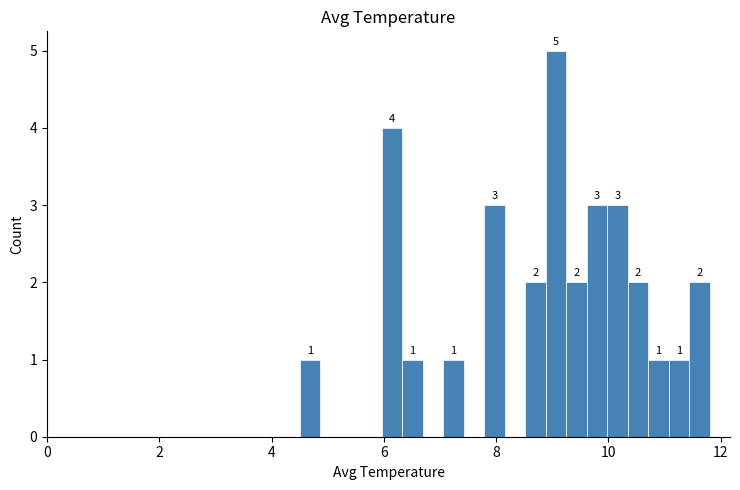

Read against the x-axis, roughly where is the centre of the tallest bar?

9.0